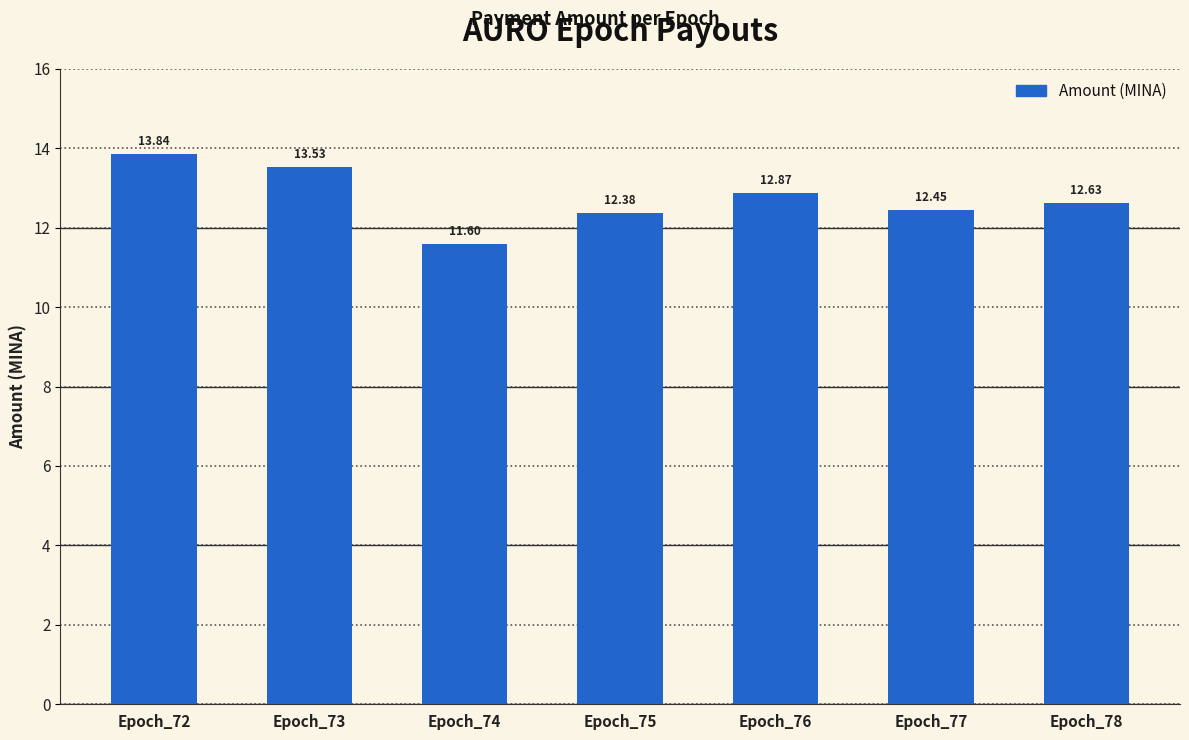

What is the difference between the maximum and second lowest values?

1.5